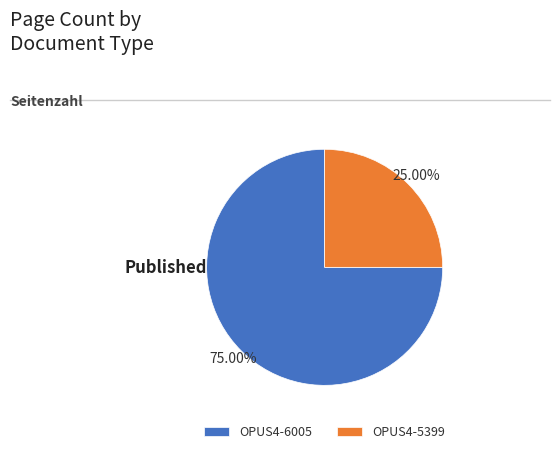

Does any single category account for the majority?

Yes